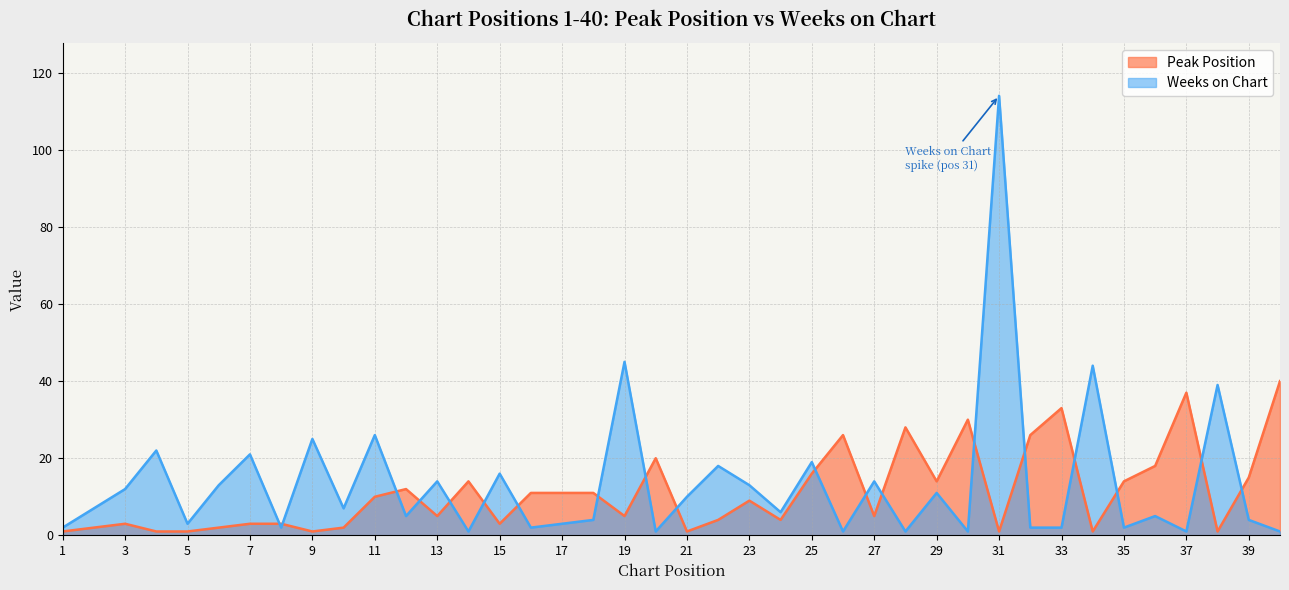

What is the difference between the highest and lowest values at 2?

5